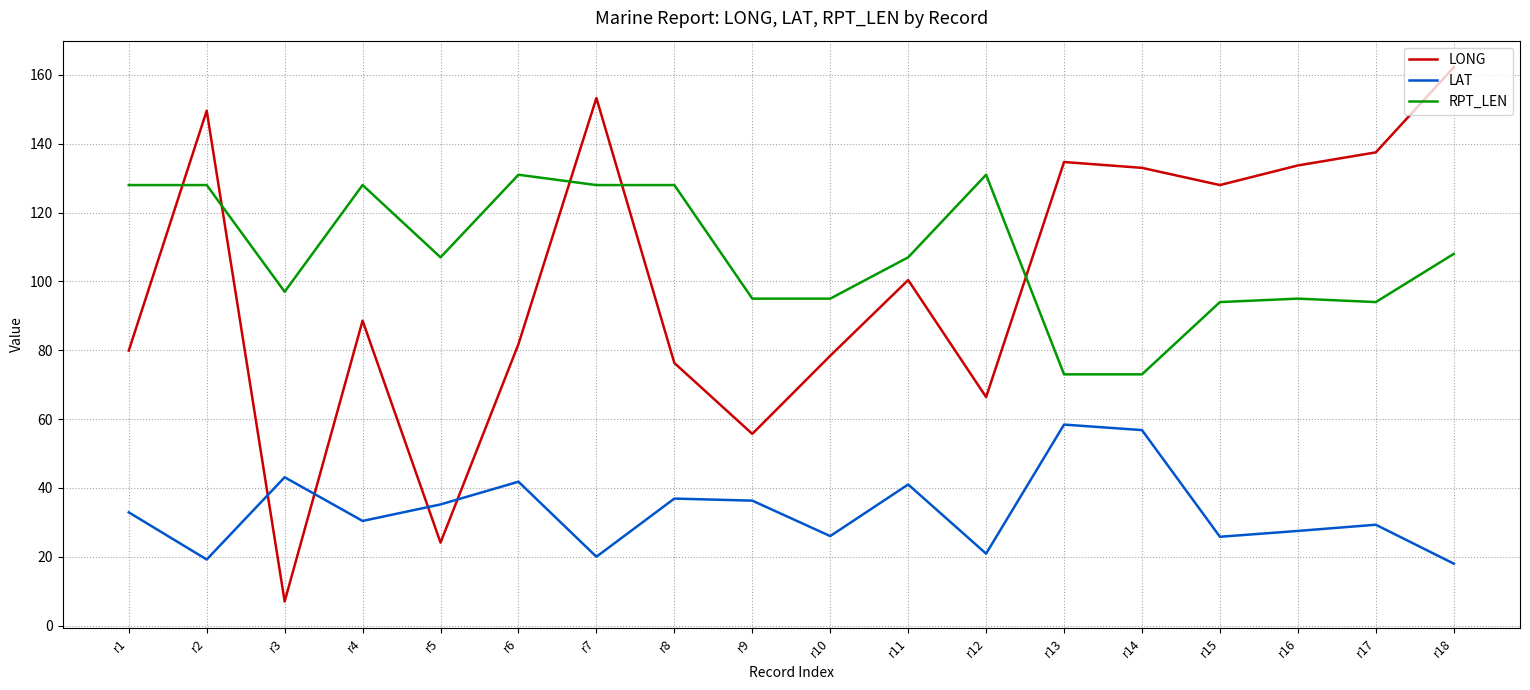

Where does the LONG series first go above 100?

r2